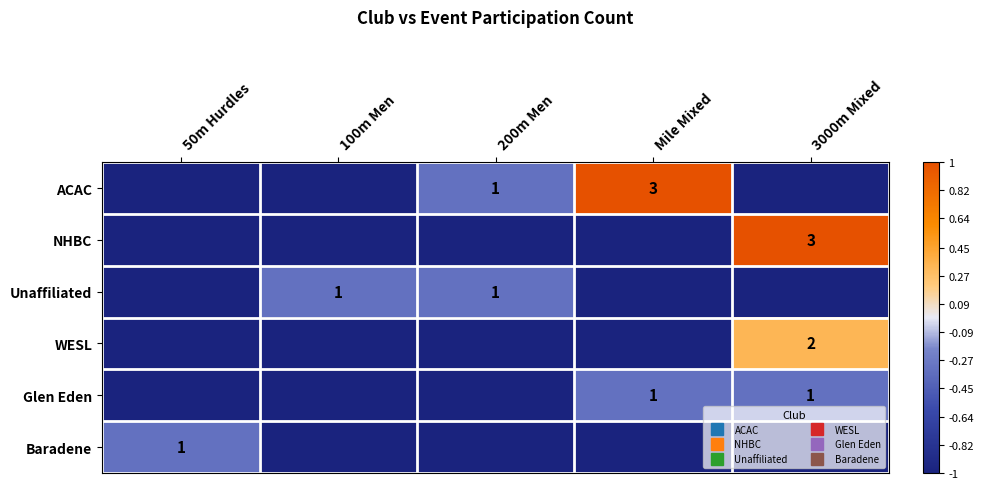

At which category is the sum across all series the highest?

3000m Mixed